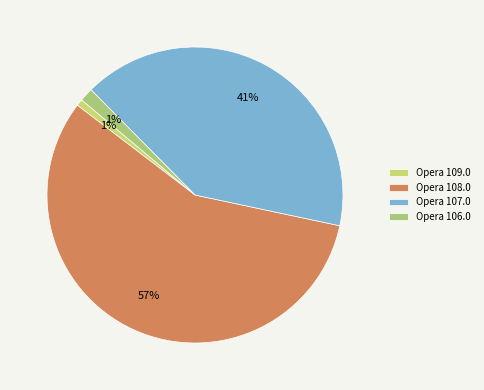

Does any single category account for the majority?

Yes